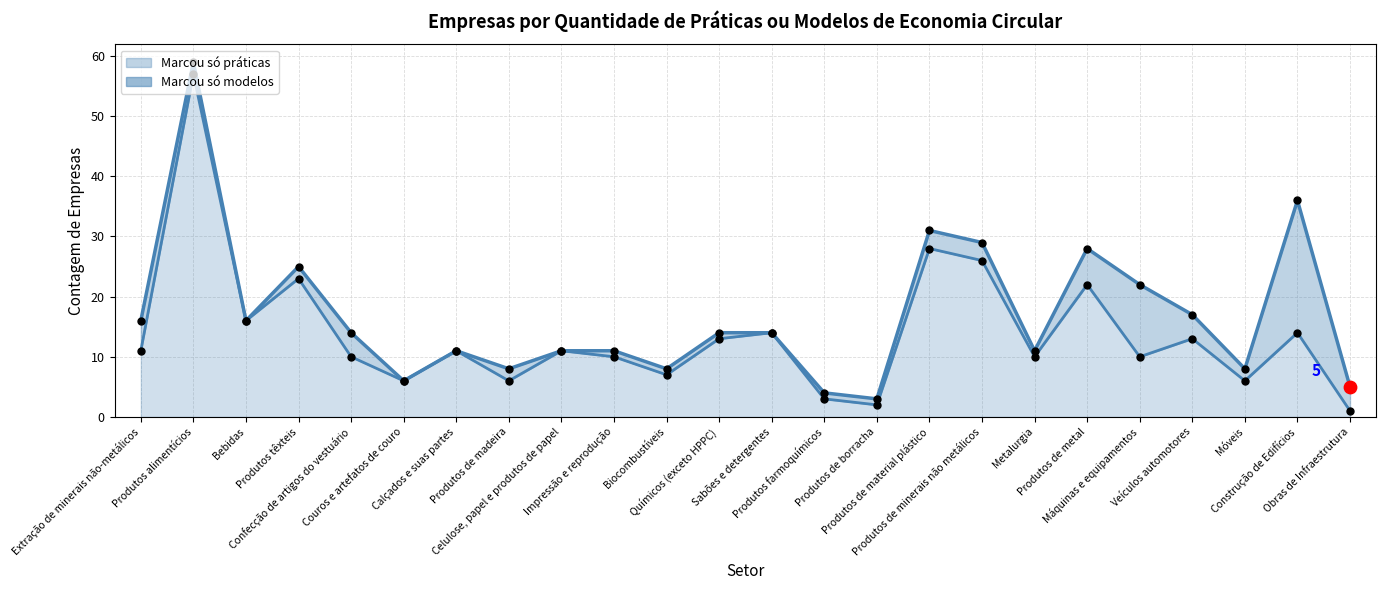

Approximately how many times larger is the value at Bebidas compared to Veículos automotores?

1.2